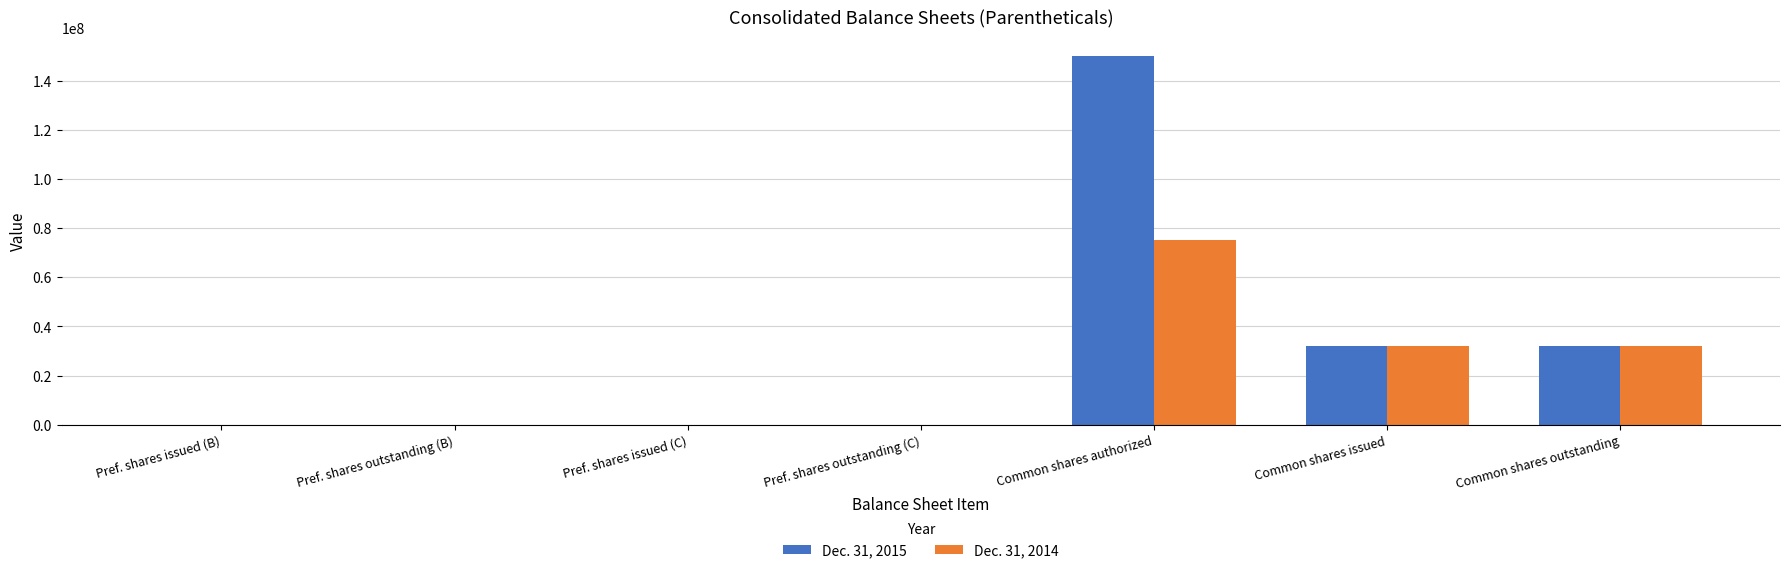

Which series has the largest range (max minus min)?

Dec. 31, 2015